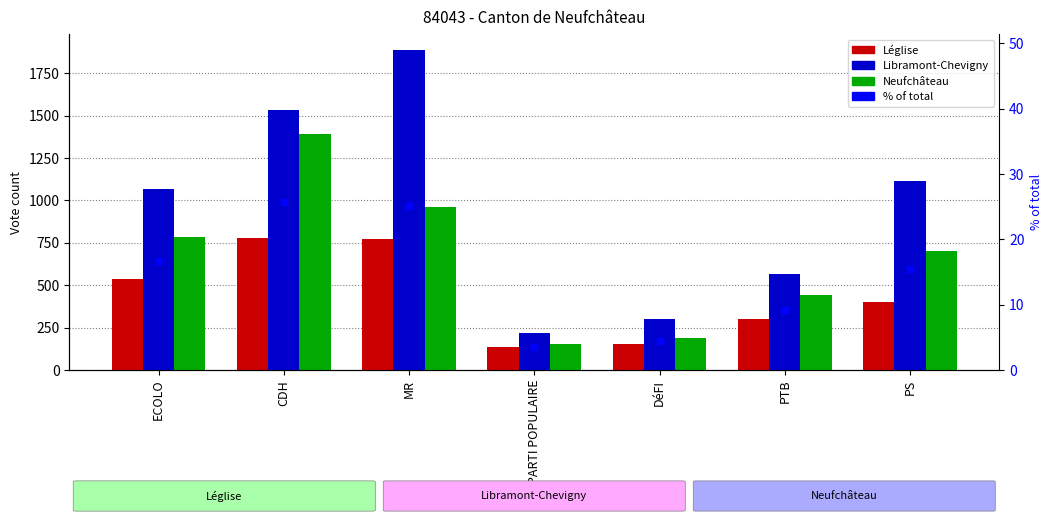

List the series in order of their peak value, highest first.

Libramont-Chevigny, Neufchâteau, Léglise, % of total